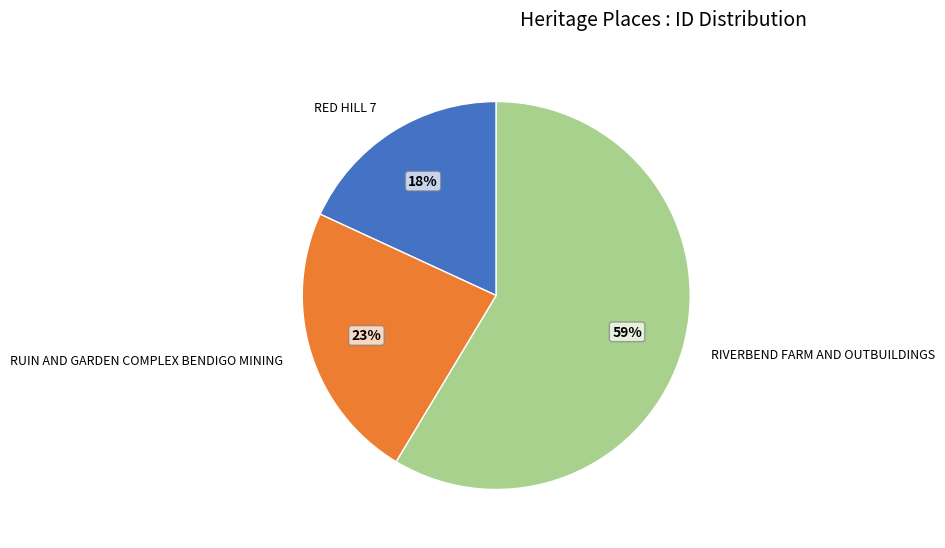

Which slice represents more than half of the pie?

RIVERBEND FARM AND OUTBUILDINGS